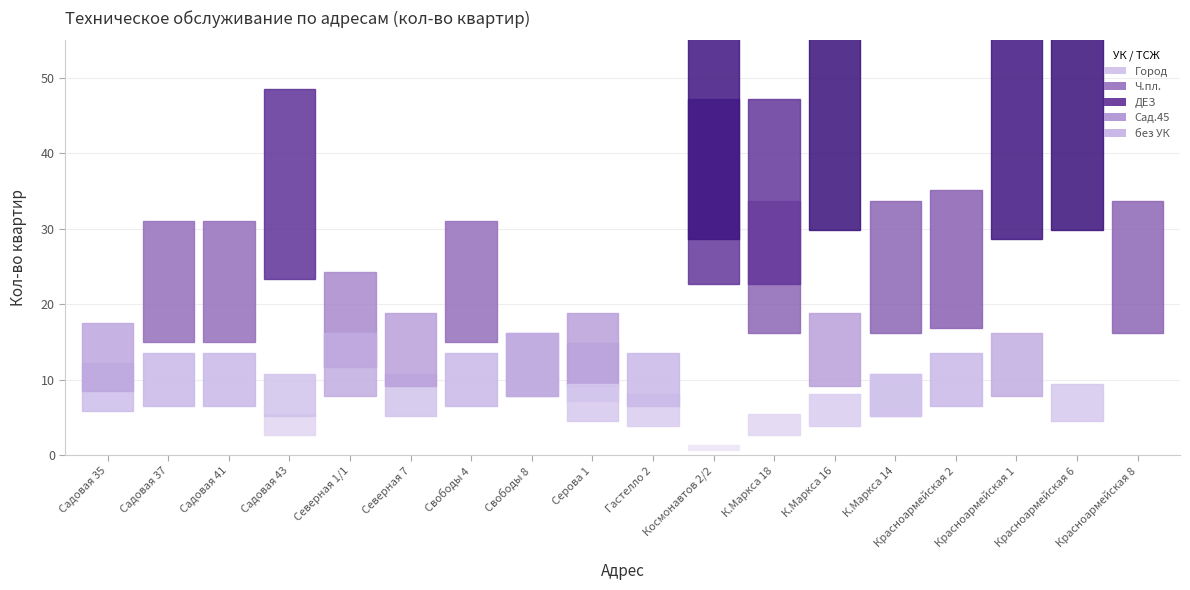

What is the total value across all series at Гастелло 2?

16